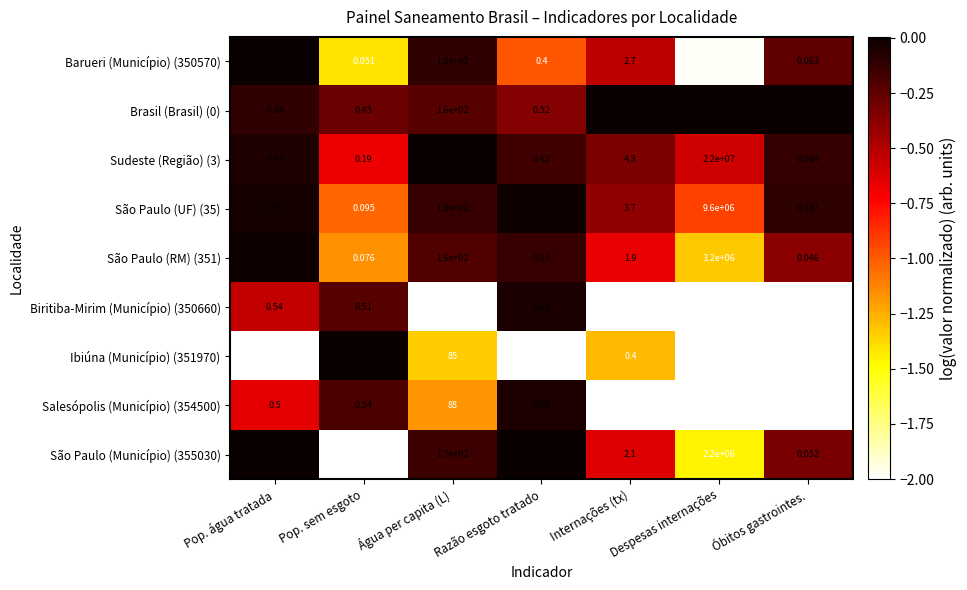

Rank the categories by São Paulo (RM) (351) value from lowest to highest.

Óbitos gastrointes., Pop. sem esgoto, Razão esgoto tratado, Pop. água tratada, Internações (tx), Água per capita (L), Despesas internações